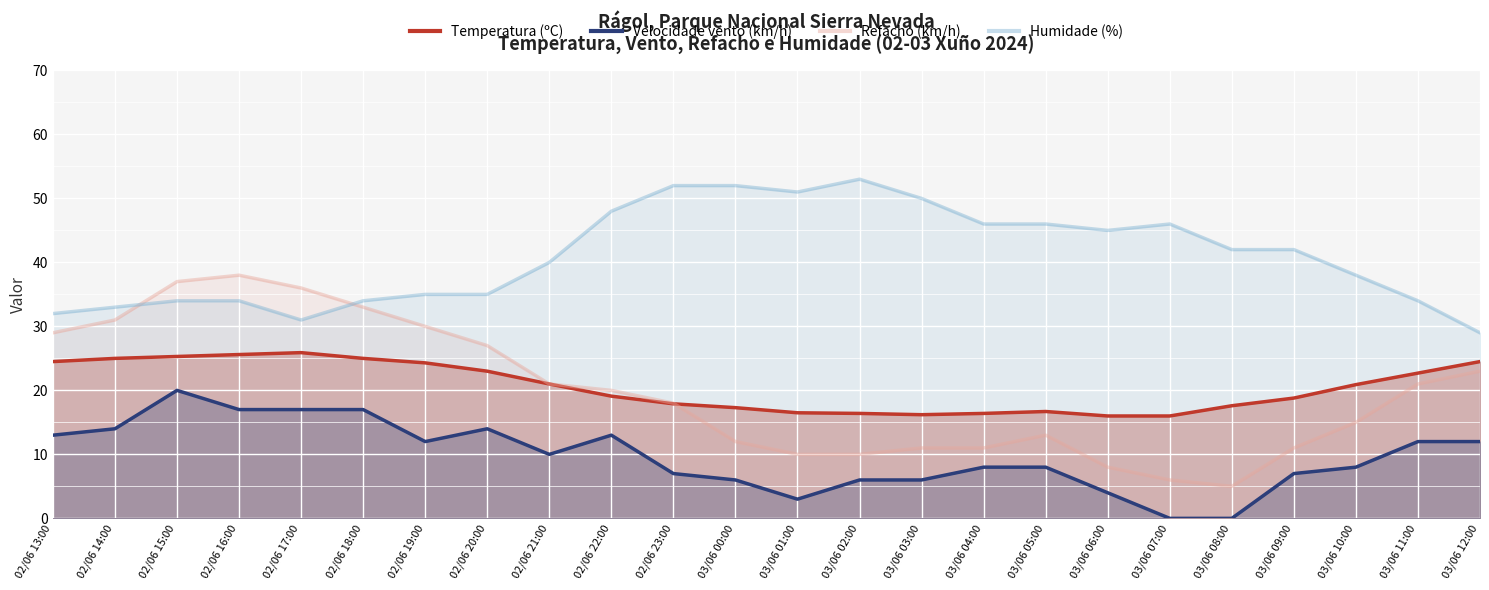

True or false: Temperatura (ºC) and Humidade (%) cross at least once.

False